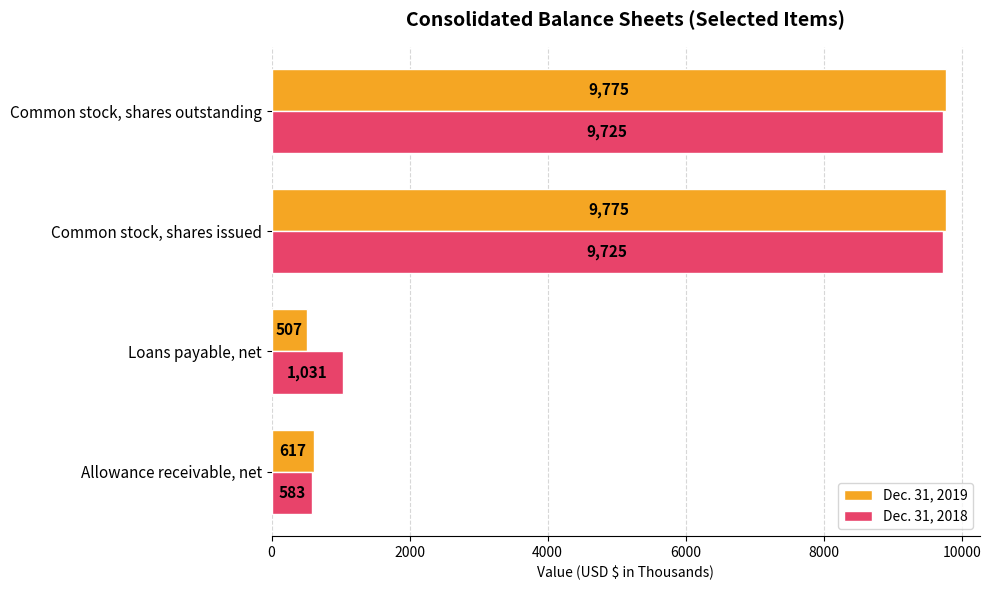

Rank the series at Loans payable, net from highest to lowest value.

Dec. 31, 2018, Dec. 31, 2019